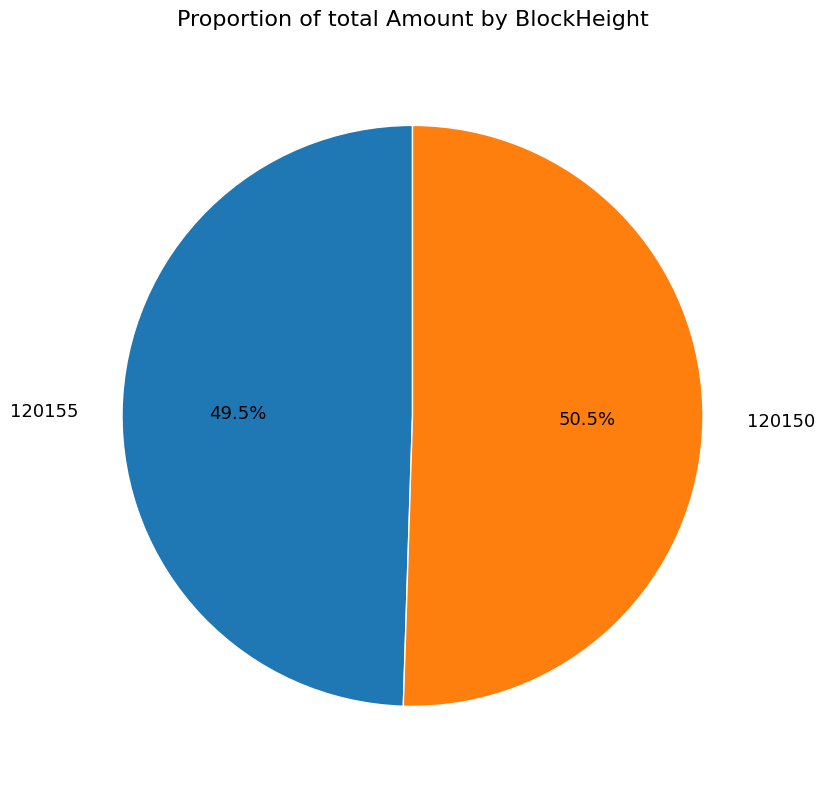

To the nearest percent, what is the difference between the 120155 and 120150 slice percentages?

1%